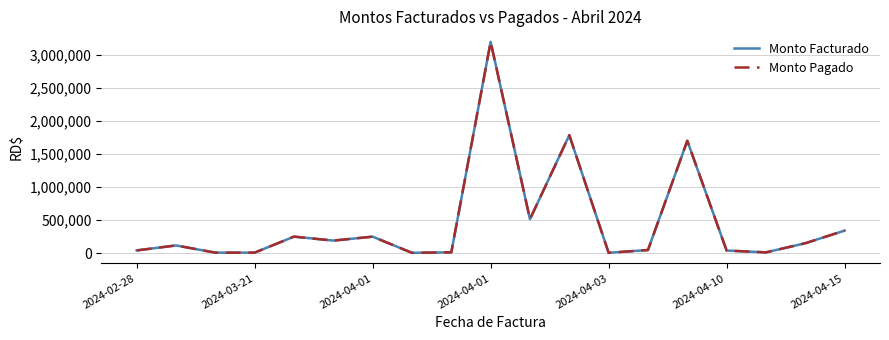

At which label is Monto Facturado closest to 1603382?

14